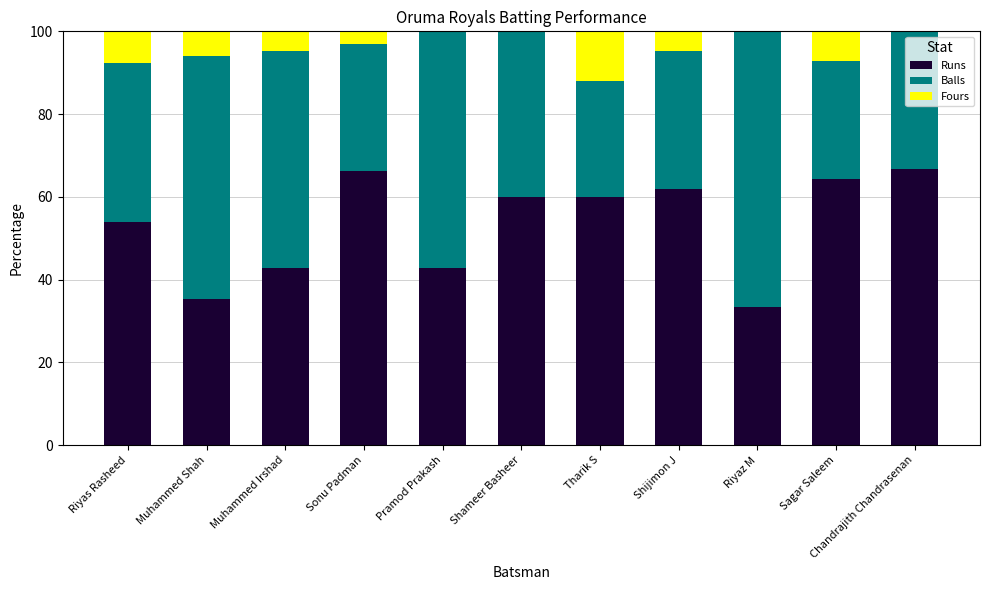

What is the approximate value of Runs at Pramod Prakash?

42.9